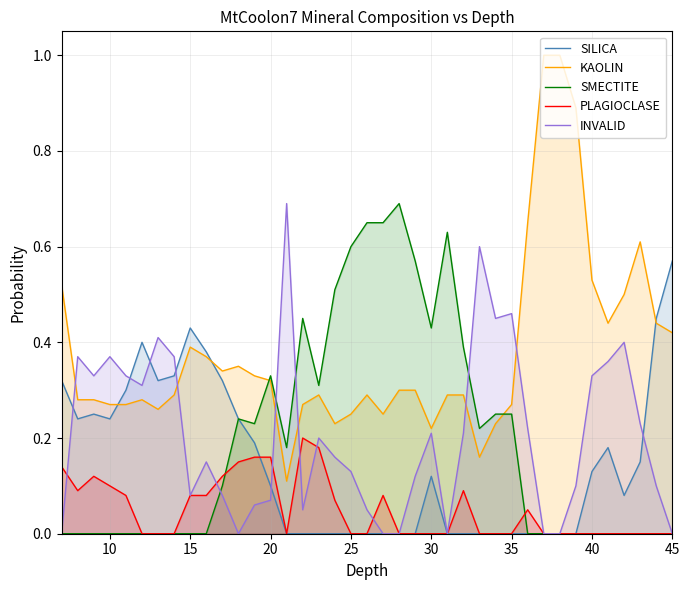

In INVALID, how many points are lower than both neighbors (excluding endpoints)?

7